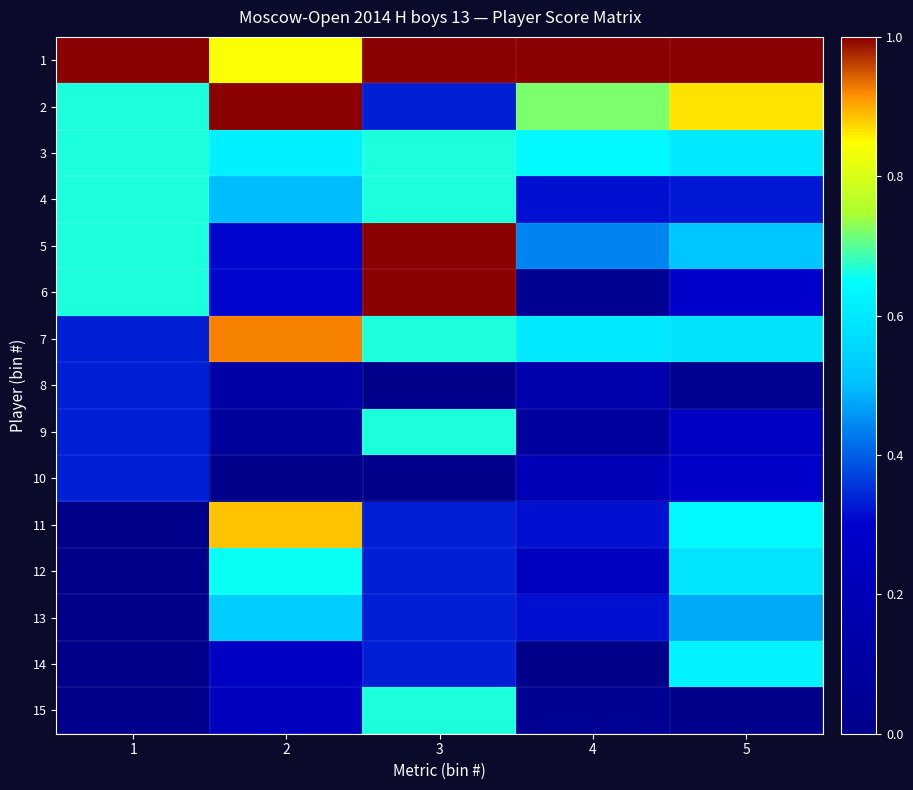

Reading left to right, extract all data points from this chart.

1: 1=1.0	2=0.8	3=1.0	4=1.0	5=1.0
2: 1=0.7	2=1.0	3=0.3	4=0.7	5=0.9
3: 1=0.7	2=0.6	3=0.7	4=0.6	5=0.6
4: 1=0.7	2=0.5	3=0.7	4=0.3	5=0.3
5: 1=0.7	2=0.3	3=1.0	4=0.4	5=0.5
6: 1=0.7	2=0.3	3=1.0	4=0.0	5=0.3
7: 1=0.3	2=0.9	3=0.7	4=0.6	5=0.6
8: 1=0.3	2=0.1	3=0.0	4=0.2	5=0.0
9: 1=0.3	2=0.1	3=0.7	4=0.1	5=0.3
10: 1=0.3	2=0.0	3=0.0	4=0.2	5=0.3
11: 1=0.0	2=0.9	3=0.3	4=0.3	5=0.6
12: 1=0.0	2=0.7	3=0.3	4=0.2	5=0.6
13: 1=0.0	2=0.5	3=0.3	4=0.3	5=0.5
14: 1=0.0	2=0.3	3=0.3	4=0.0	5=0.6
15: 1=0.0	2=0.2	3=0.7	4=0.0	5=0.0